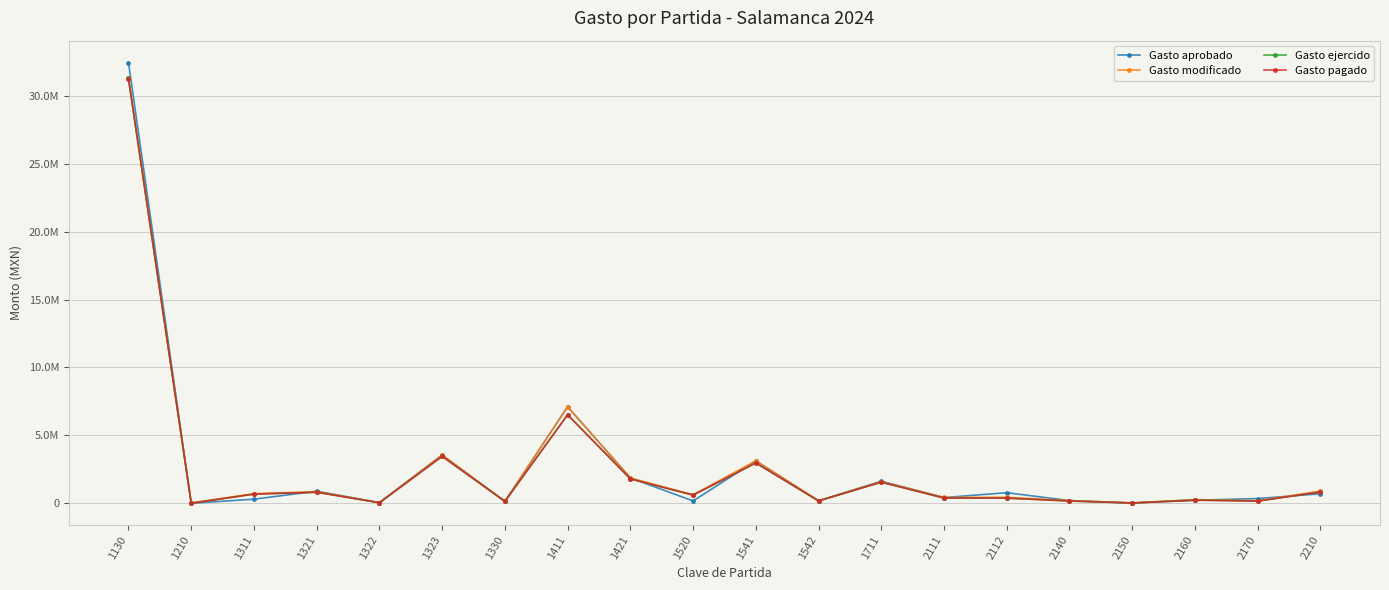

Does the chart have visible grid lines?

Yes